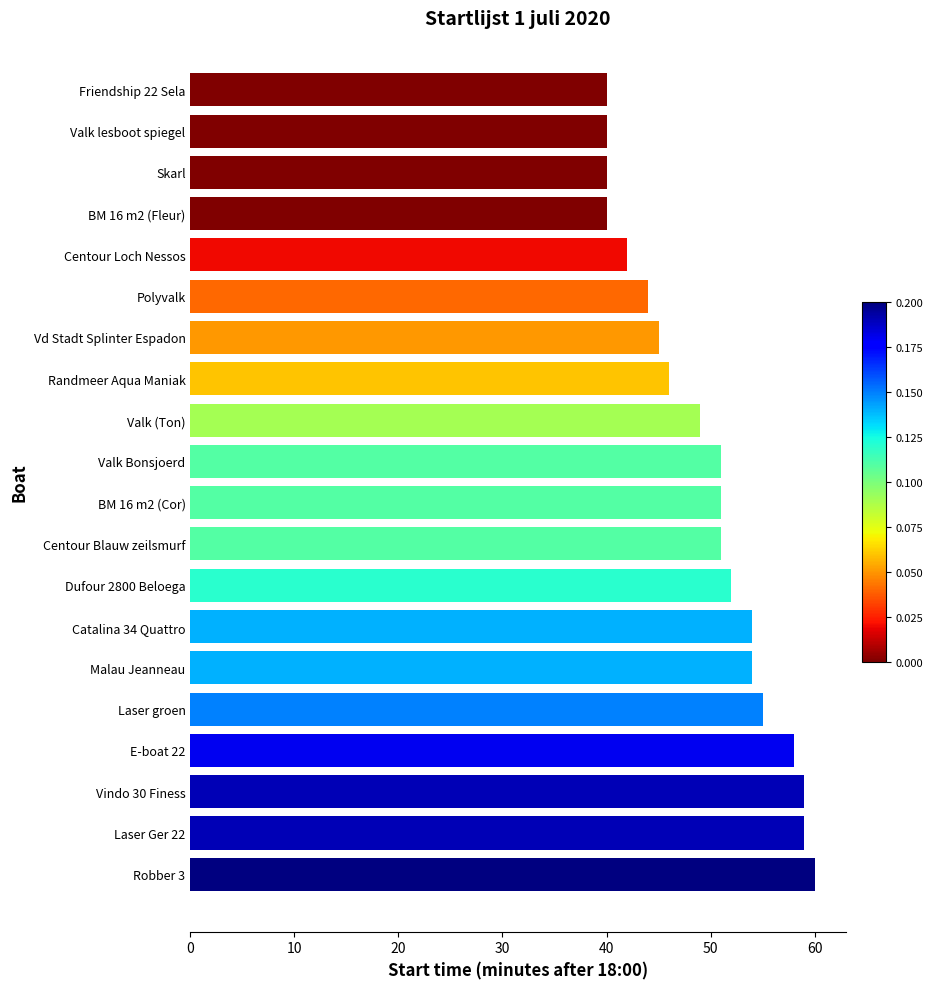

Approximately how many times larger is the value at Centour Blauw zeilsmurf compared to Vindo 30 Finess?

0.9